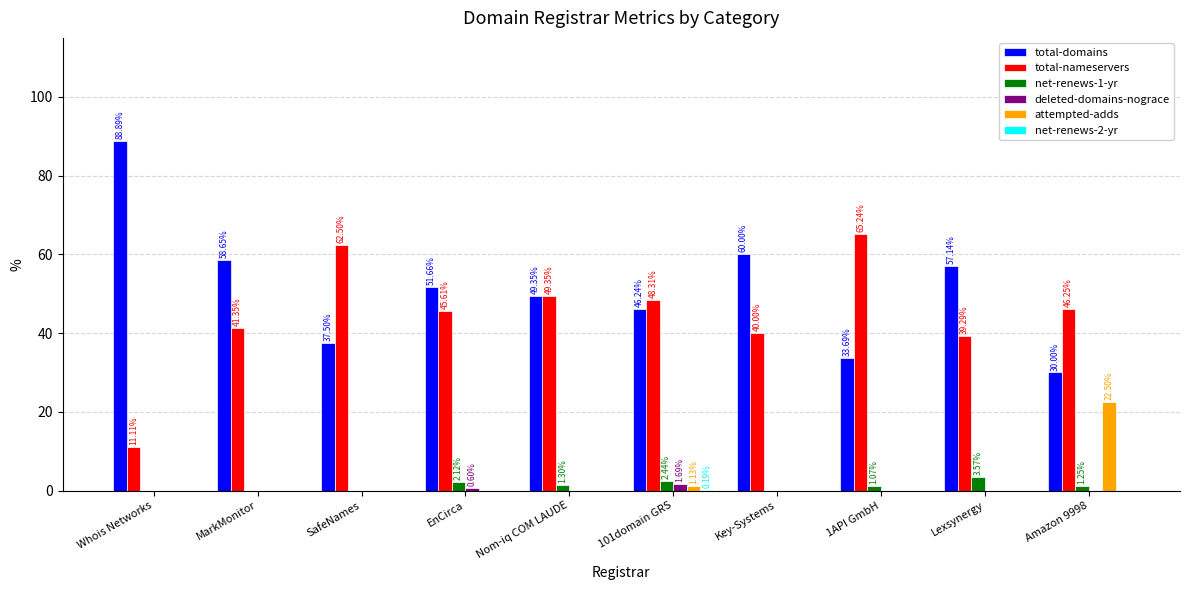

How many series are shown in this chart?

6